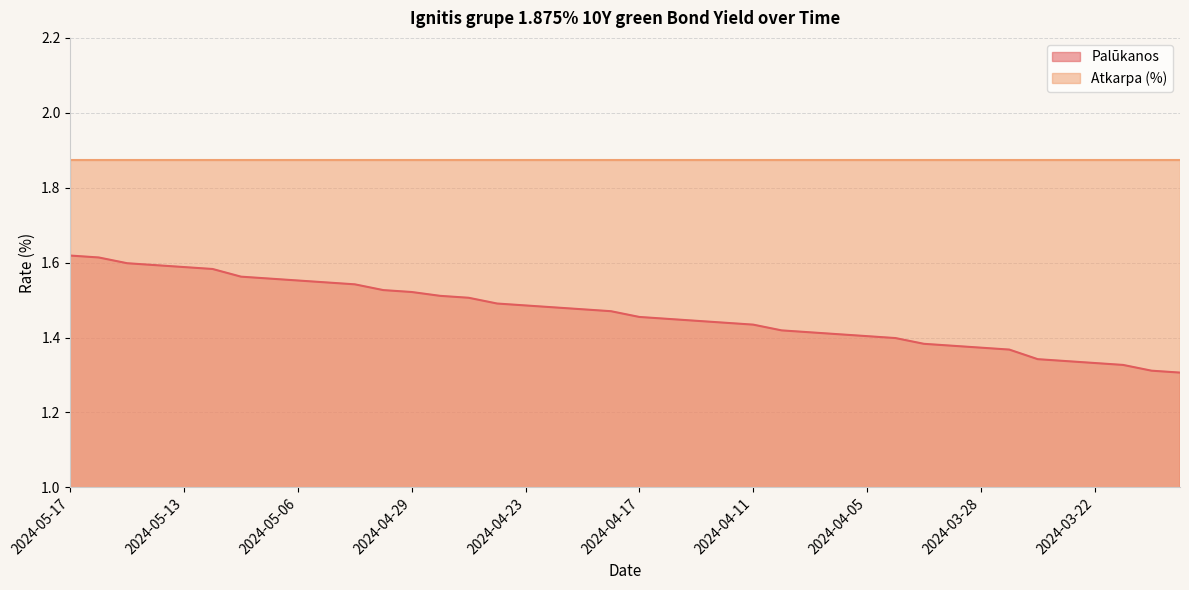

True or false: there are more than 0 points higher than both neighbors.

False